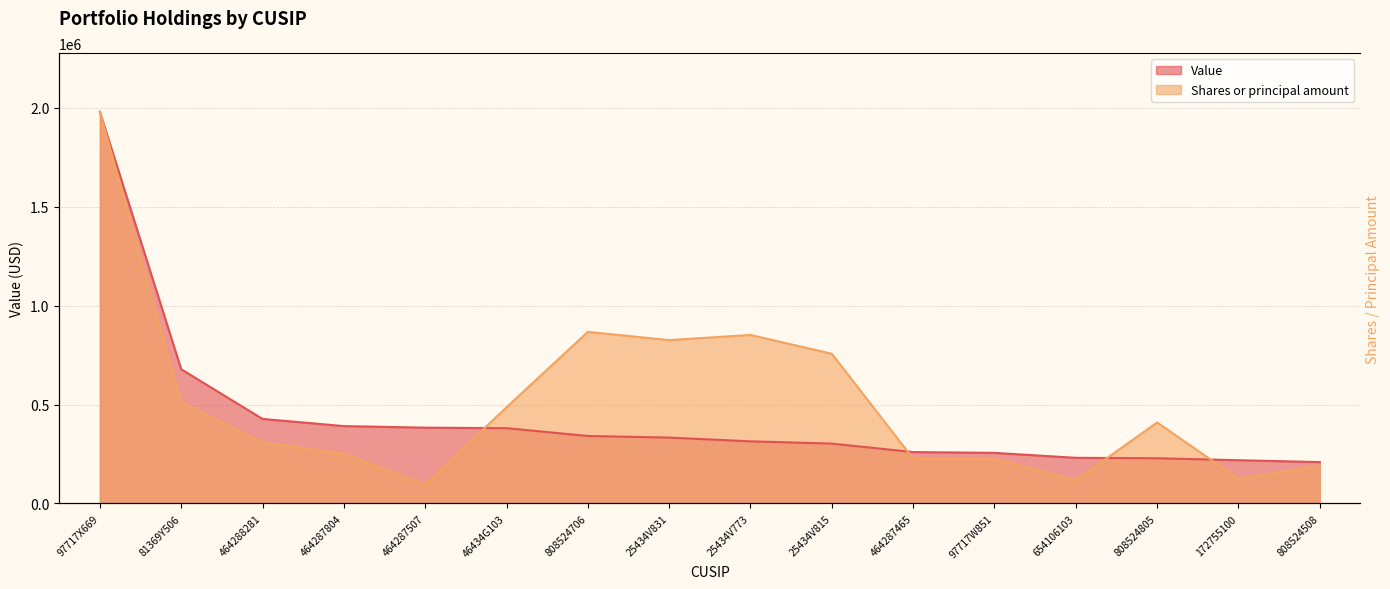

Which series has the largest total across all categories?

Shares or principal amount